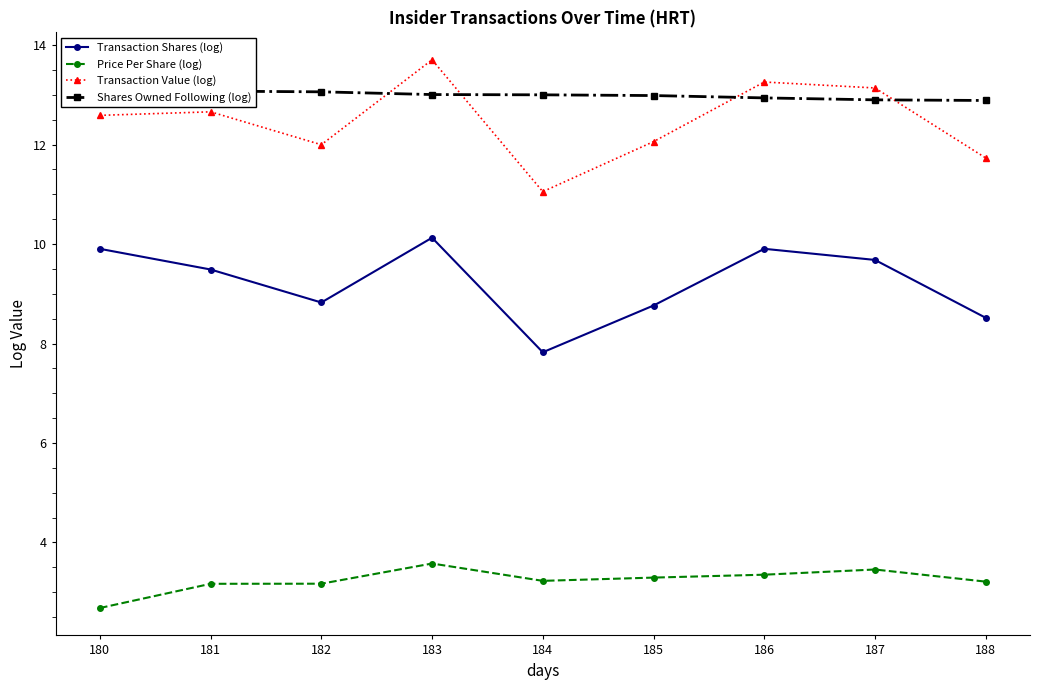

What is the maximum value shown in the chart?

13.7